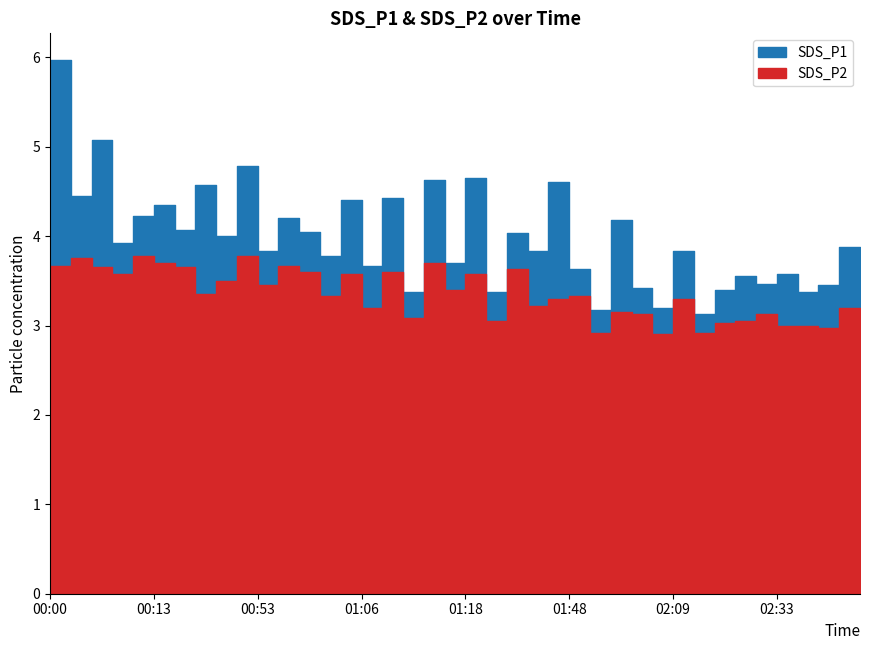

Which series has the widest spread of values?

SDS_P1